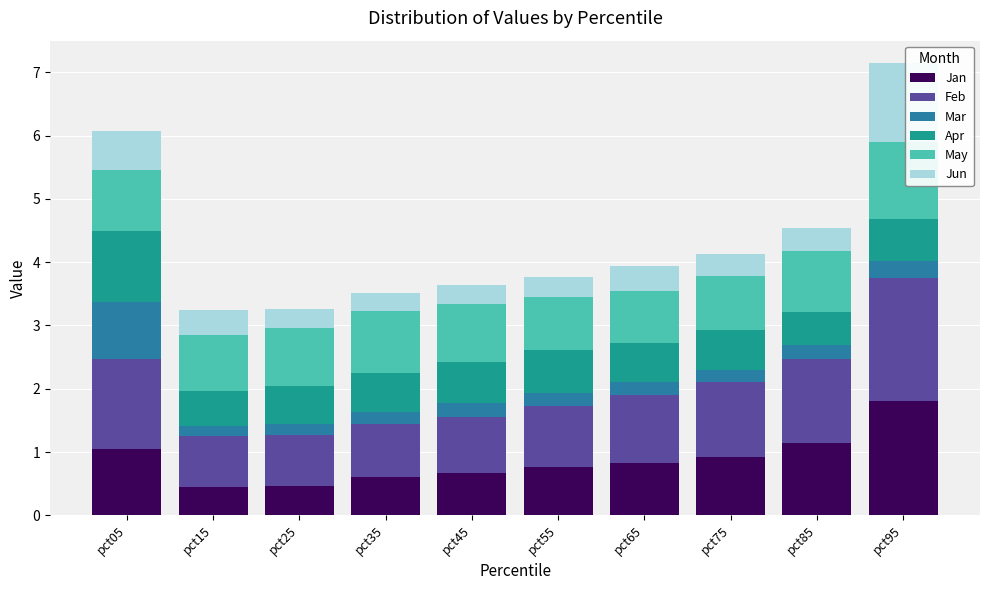

What is the total value across all series at pct45?

3.6